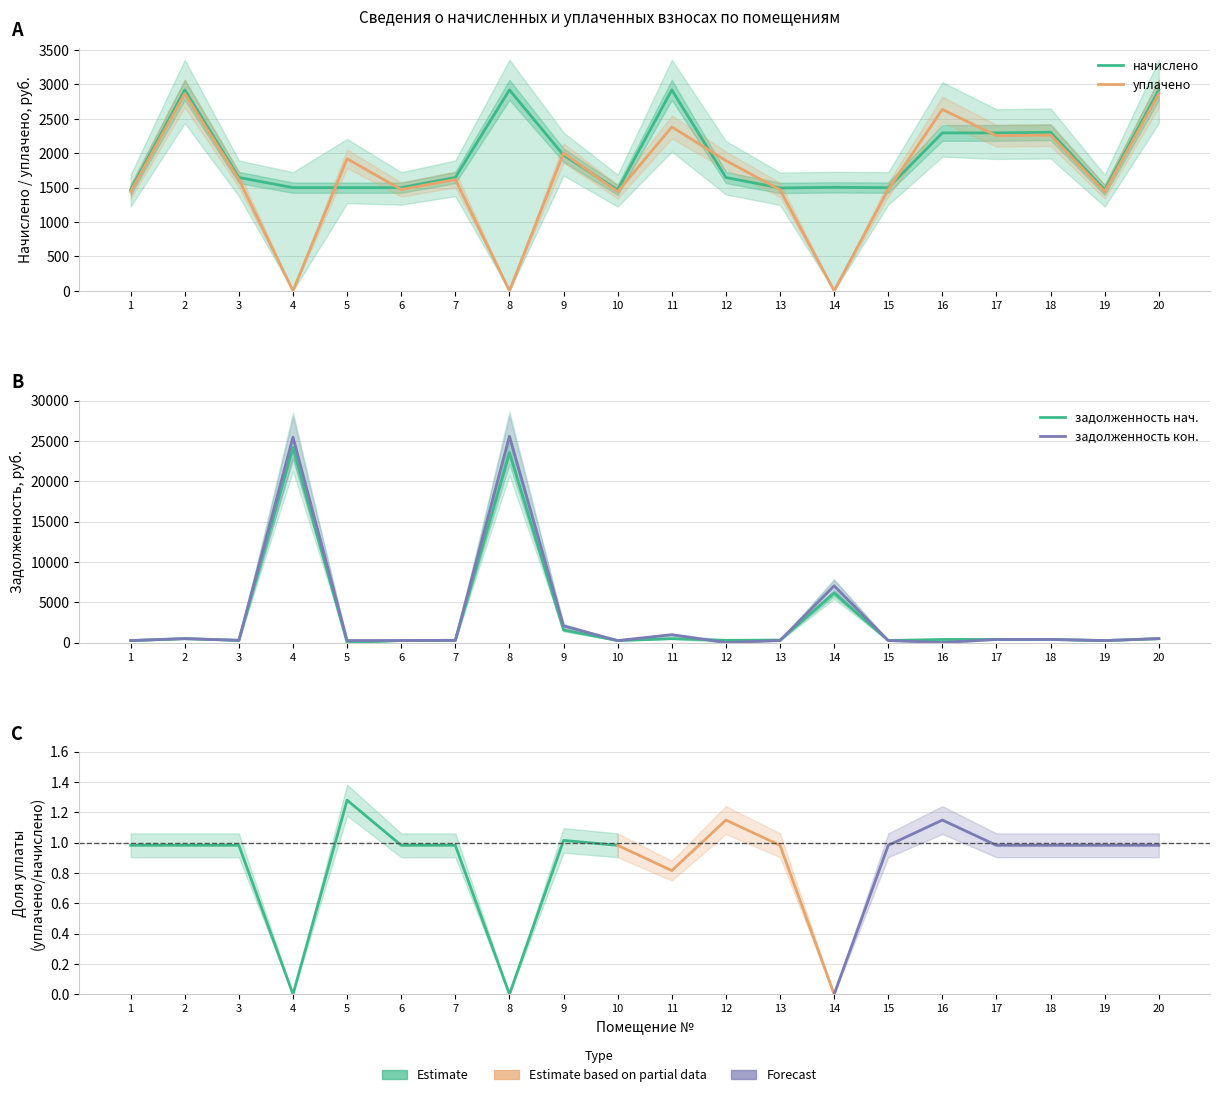

Is it true that задолженность_нач equals 249.8 at 6?

True